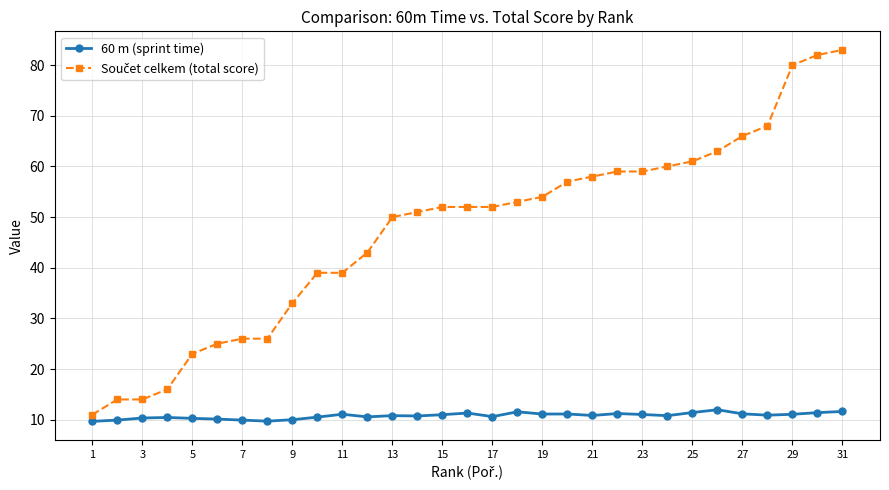

At how many categories does at least one series exceed 76?

3